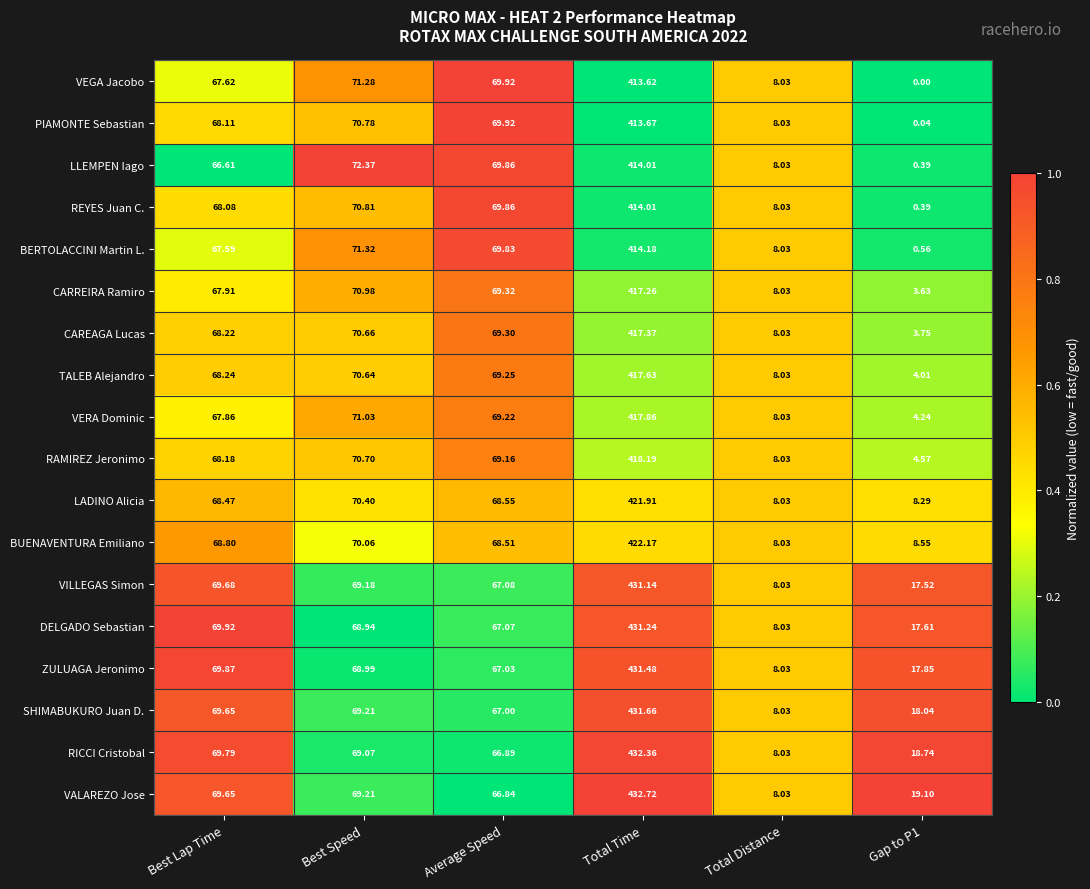

Where does the RAMIREZ Jeronimo series first go above 69?

Best Speed